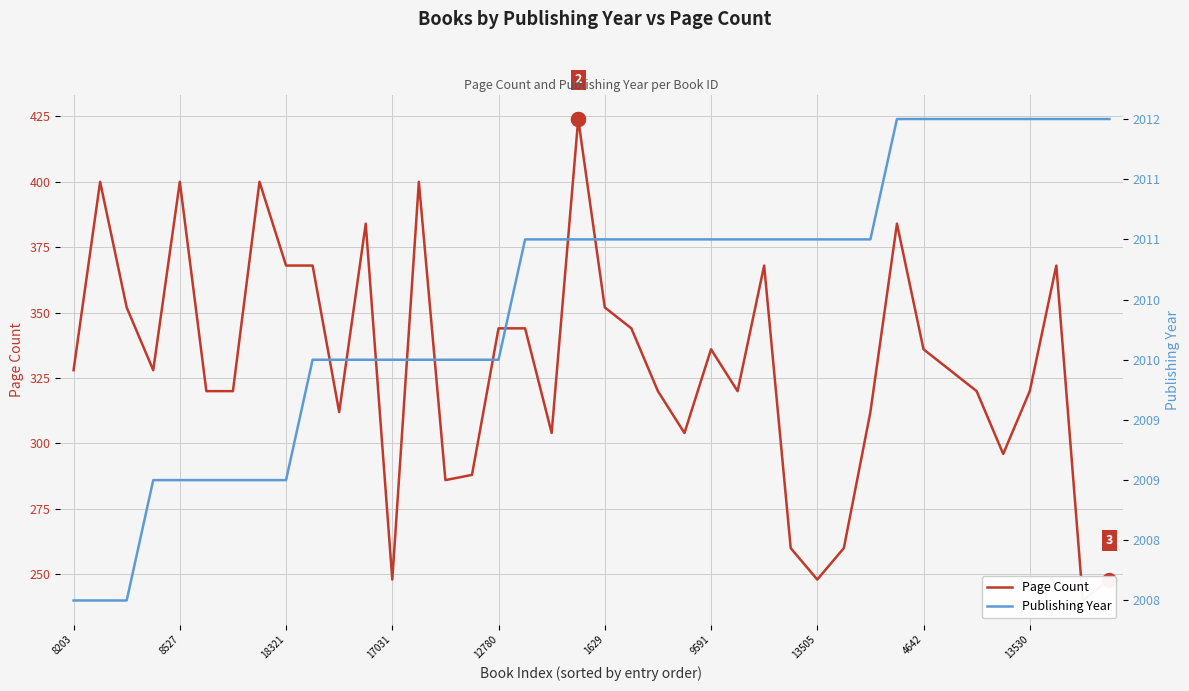

Count the Publishing Year values in the range 2010 to 2011.

22